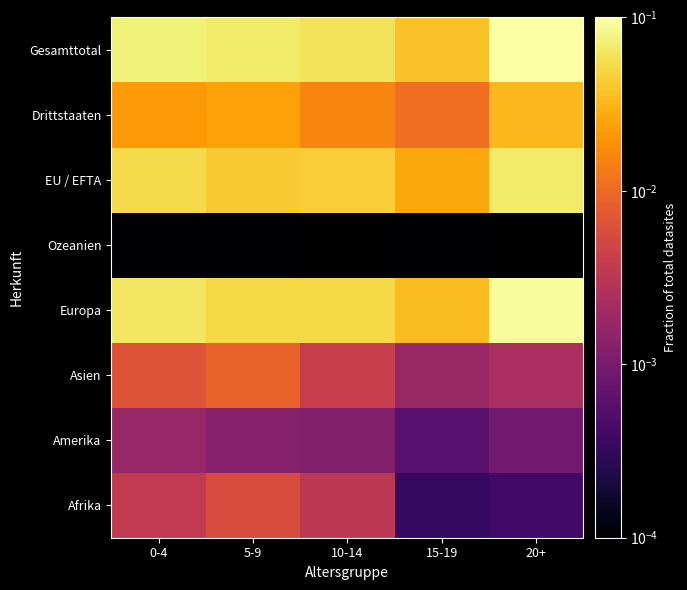

Where is Afrika nearest to the value 0?

15-19